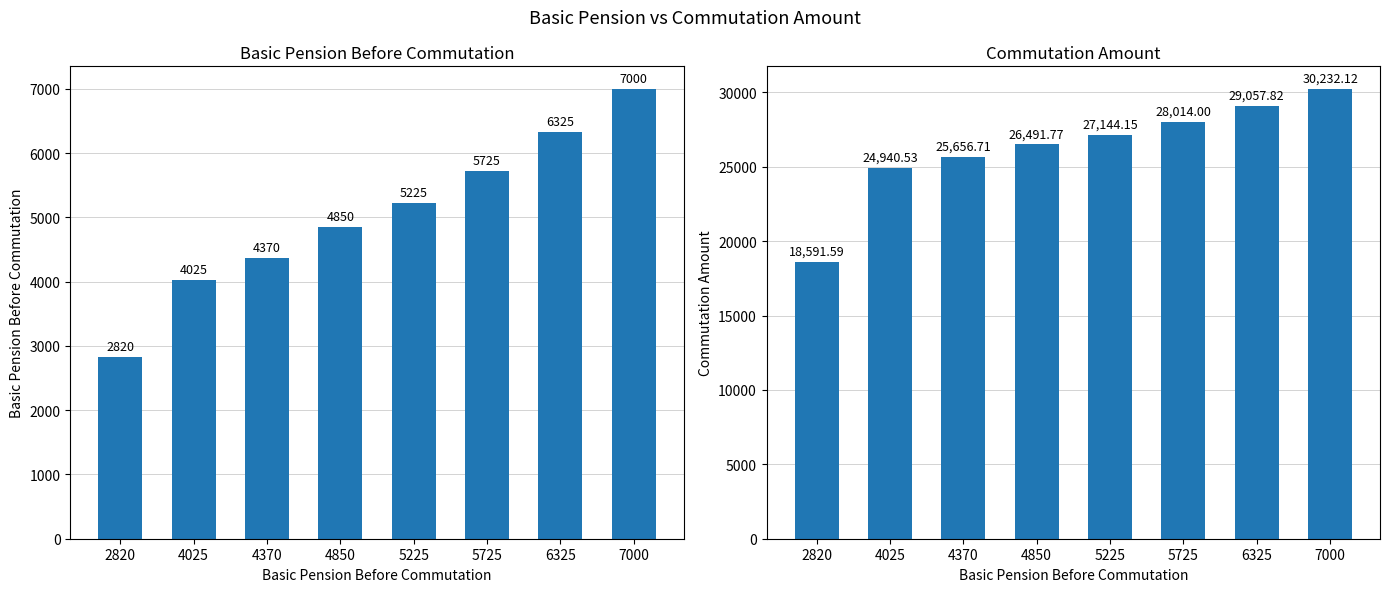

Which category has the lowest value in the Basic Pension Before Commutation series?

2820